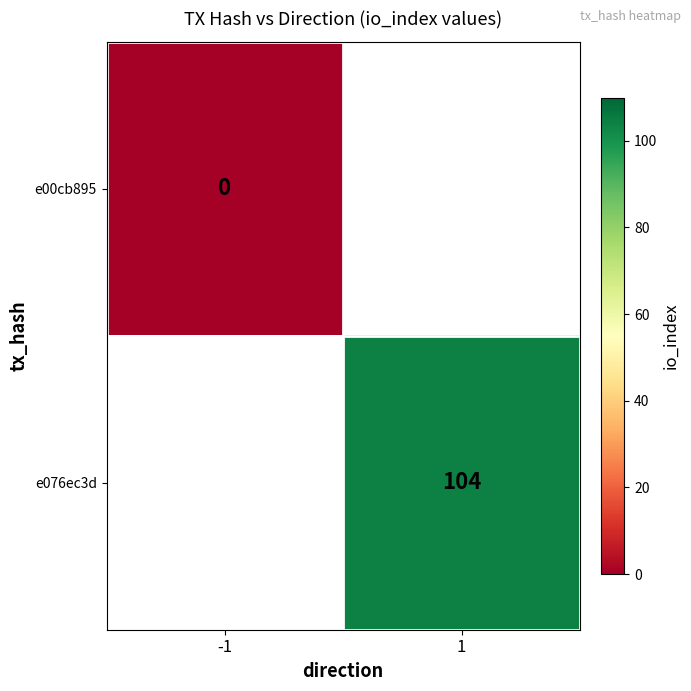

The e076ec3d series shows 104 at 1. True or false?

True